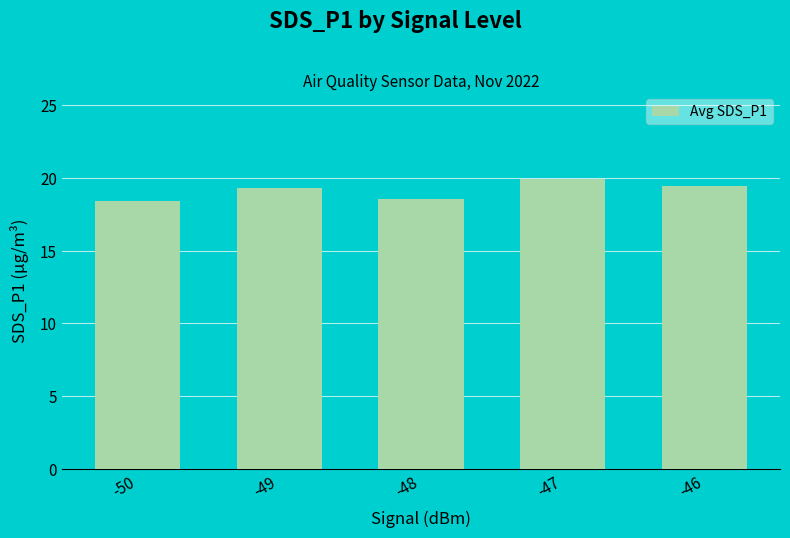

What is the minimum value shown in the chart?

18.4